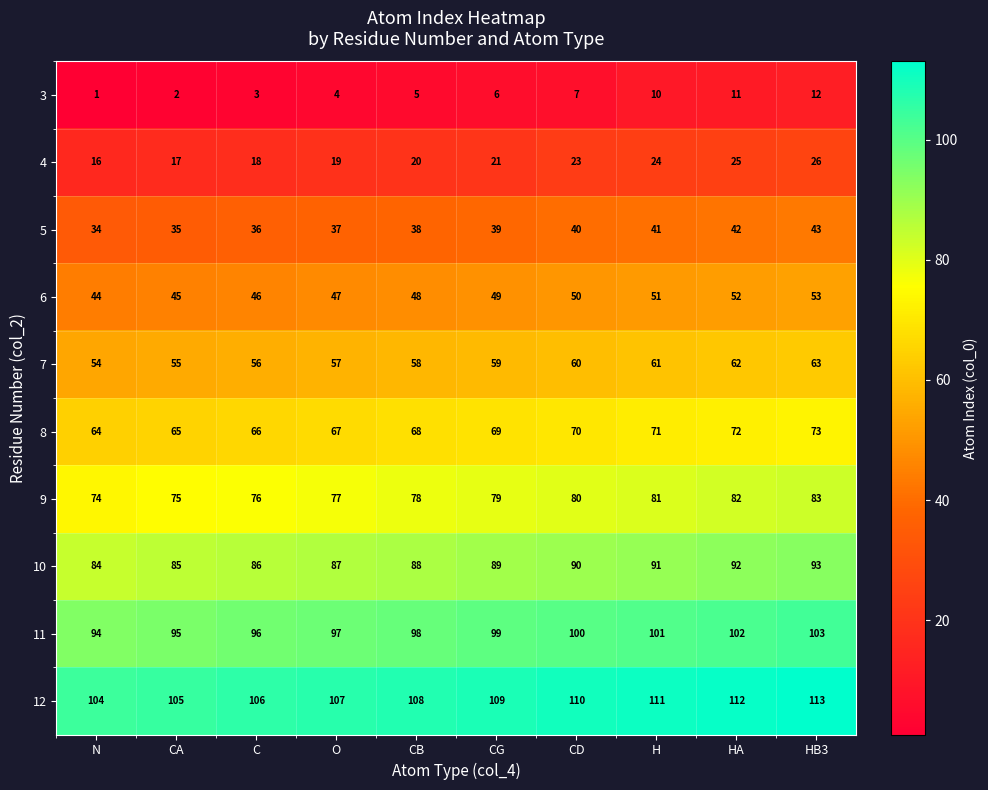

What is the difference between the 8 values at N and CD?

6